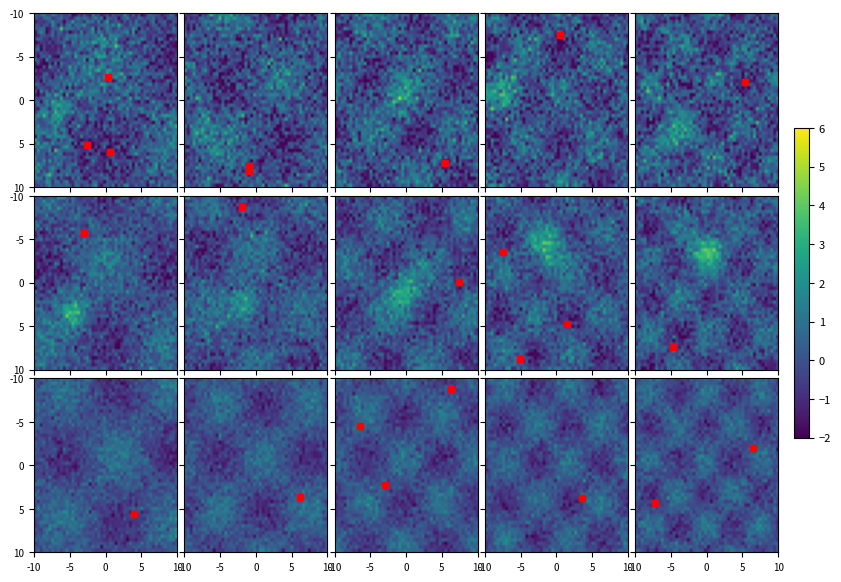

True or false: 44d7d1e93c66d39f26da7a28f86a2783697f770 has a value of 1 at direction.

False